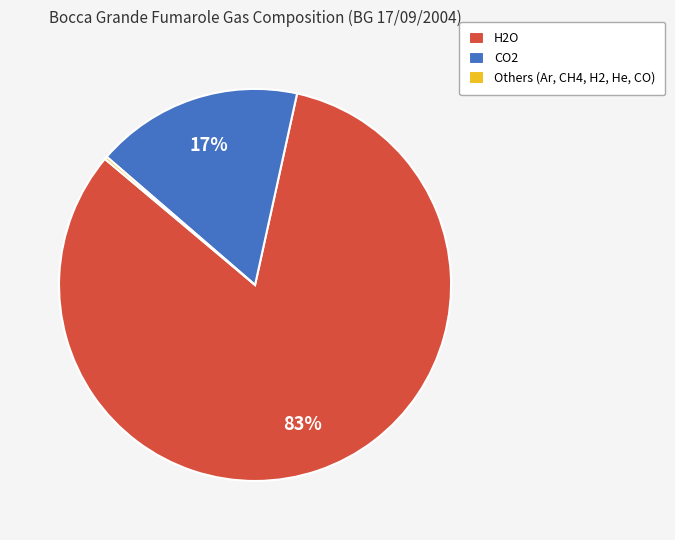

Do H2O and CO2 together represent more than half of the pie?

Yes